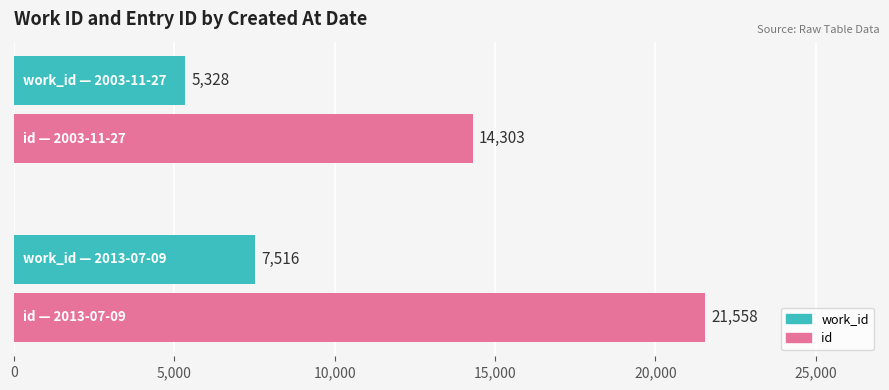

What is the average value of the work_id series?

6422